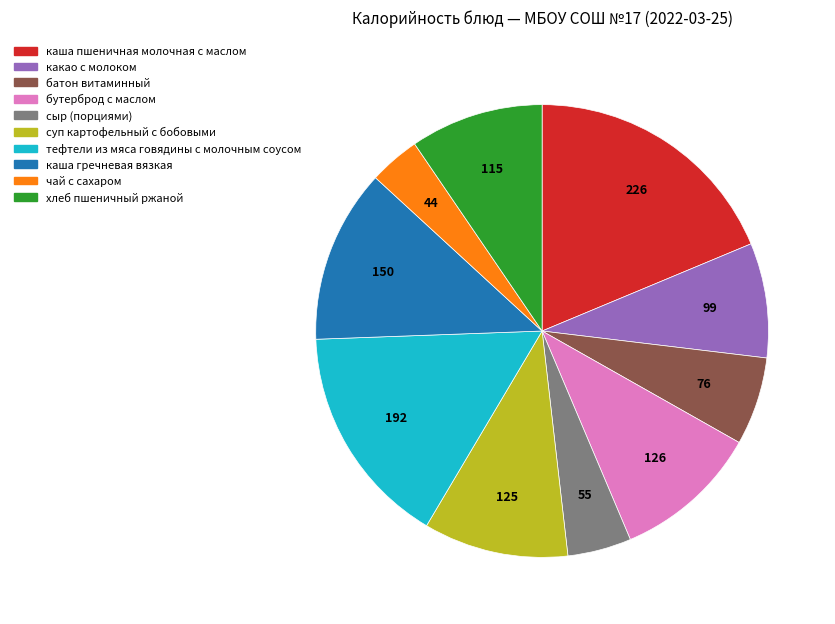

Between батон витаминный and каша пшеничная молочная с маслом, which is larger?

каша пшеничная молочная с маслом